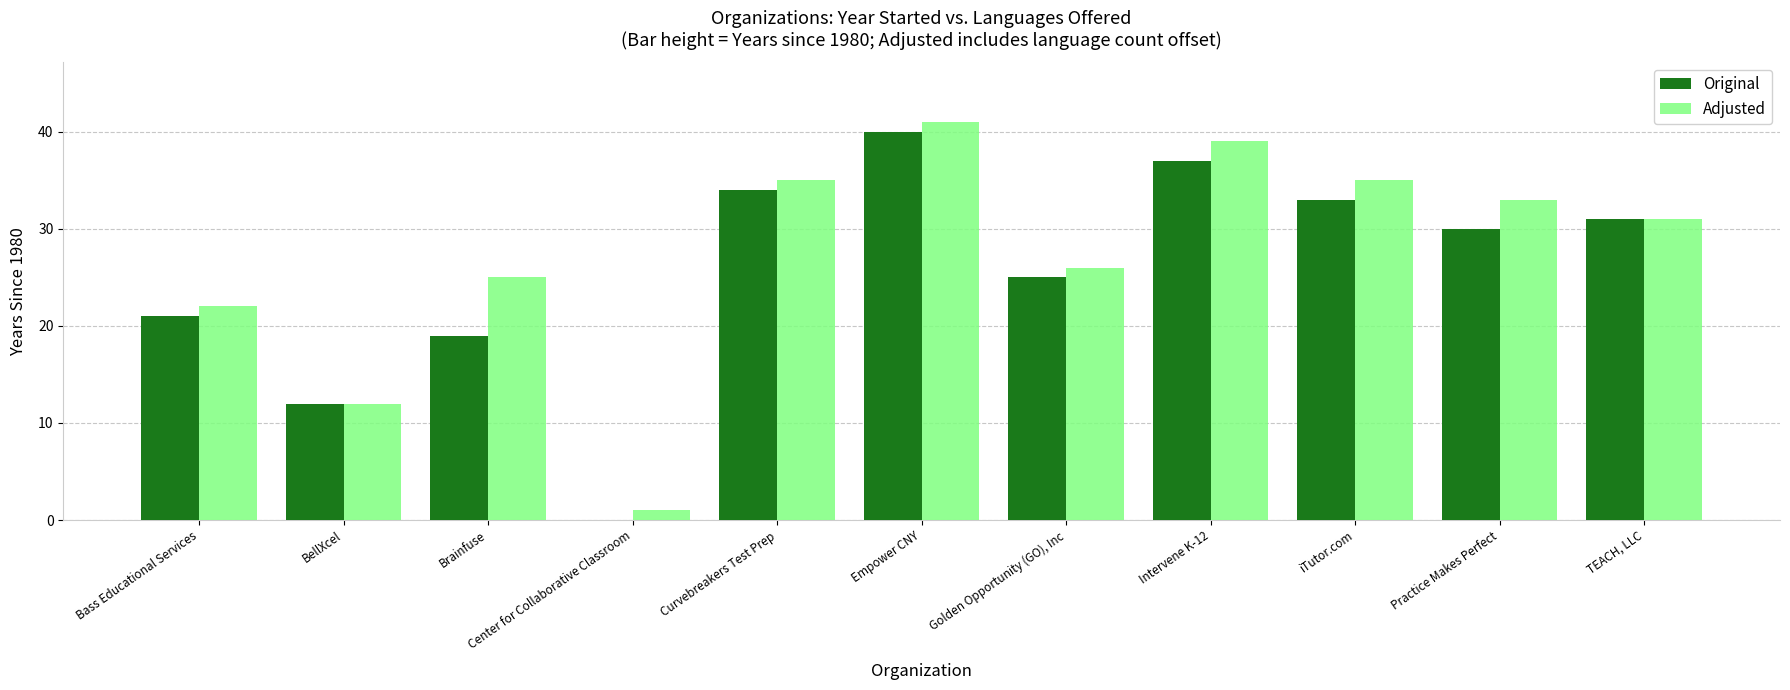

Which series changed the most between Brainfuse and Practice Makes Perfect?

Original